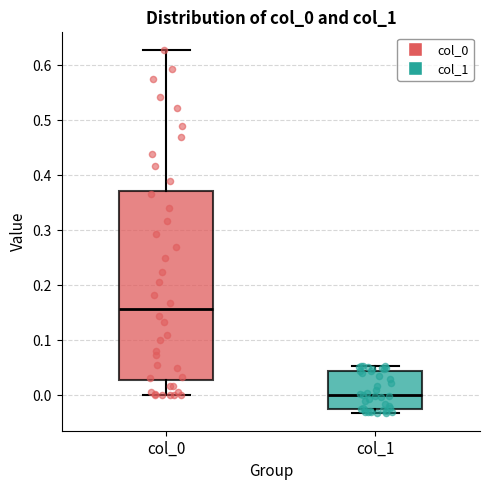

Where does the median line of the box for col_0 sit on the y-axis? The values are not printed on the chart, so give them approximately, as read against the axis.

0.16